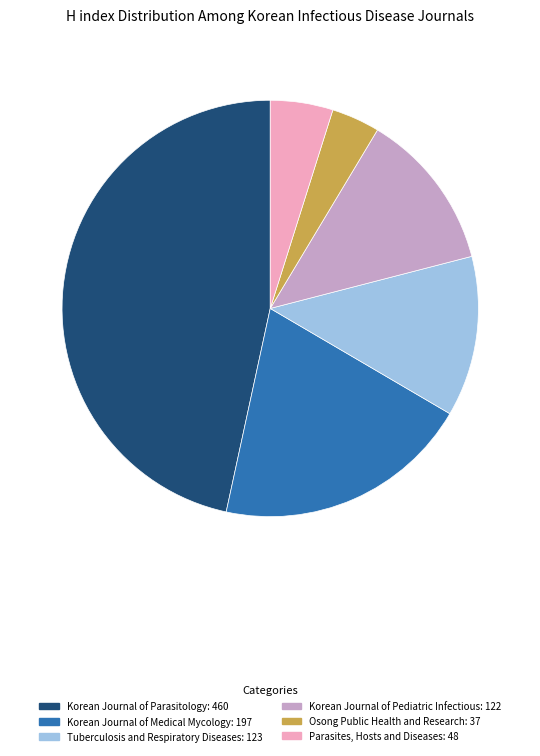

Combined, do Osong Public Health and Research and Korean Journal of Pediatric Infectious account for over 50%?

No